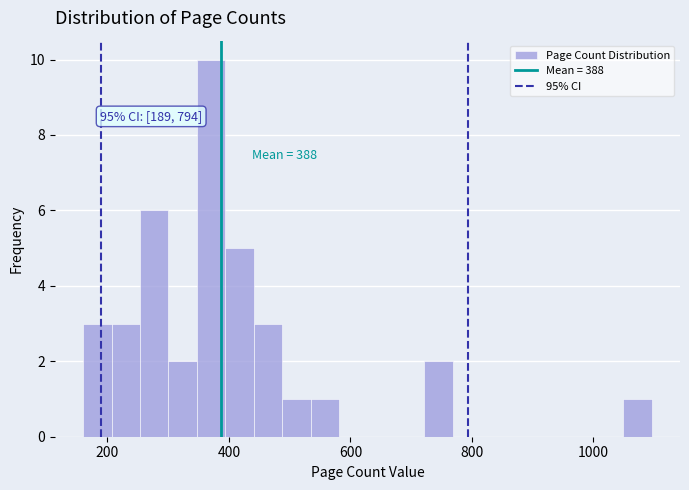

Read against the x-axis, roughly where is the centre of the tallest bar?

380